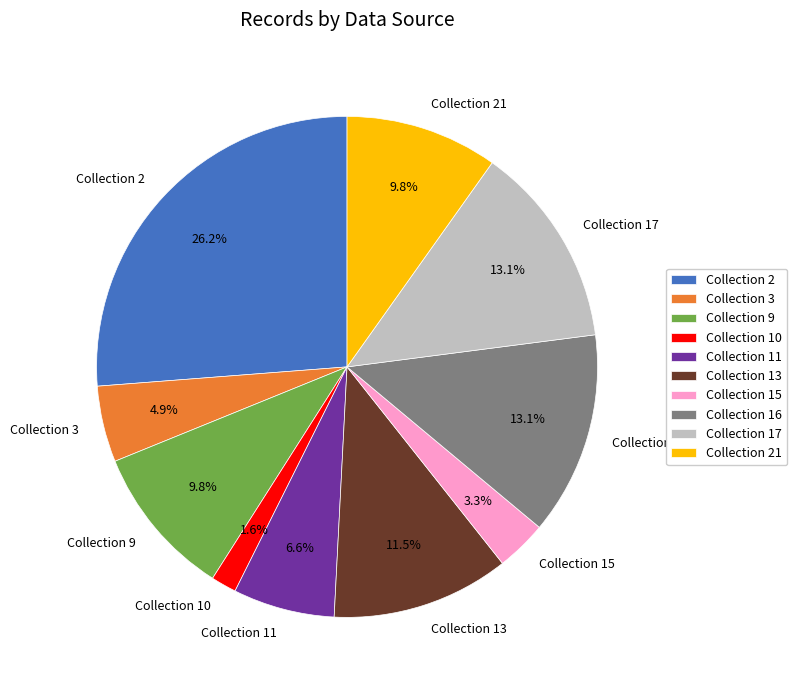

How many segments does this pie chart have?

10